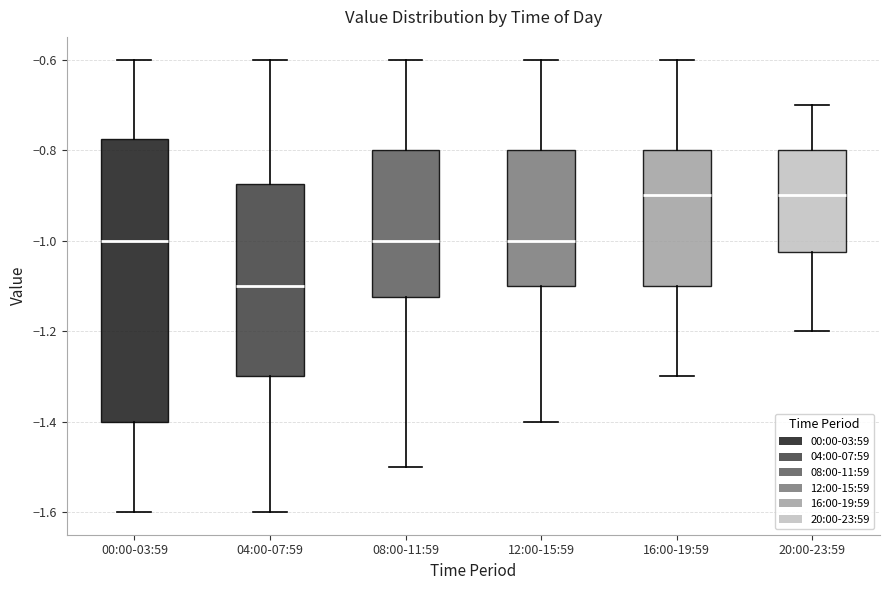

Where is the upper edge of the box for 12:00-15:59 on the y-axis? The values are not printed on the chart, so give them approximately, as read against the axis.

-0.80